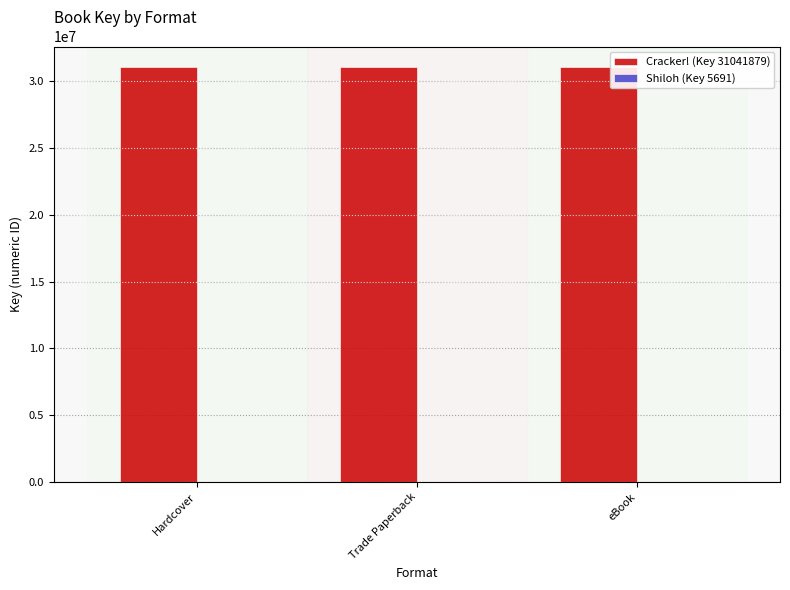

What is the maximum value shown in the chart?

31041879